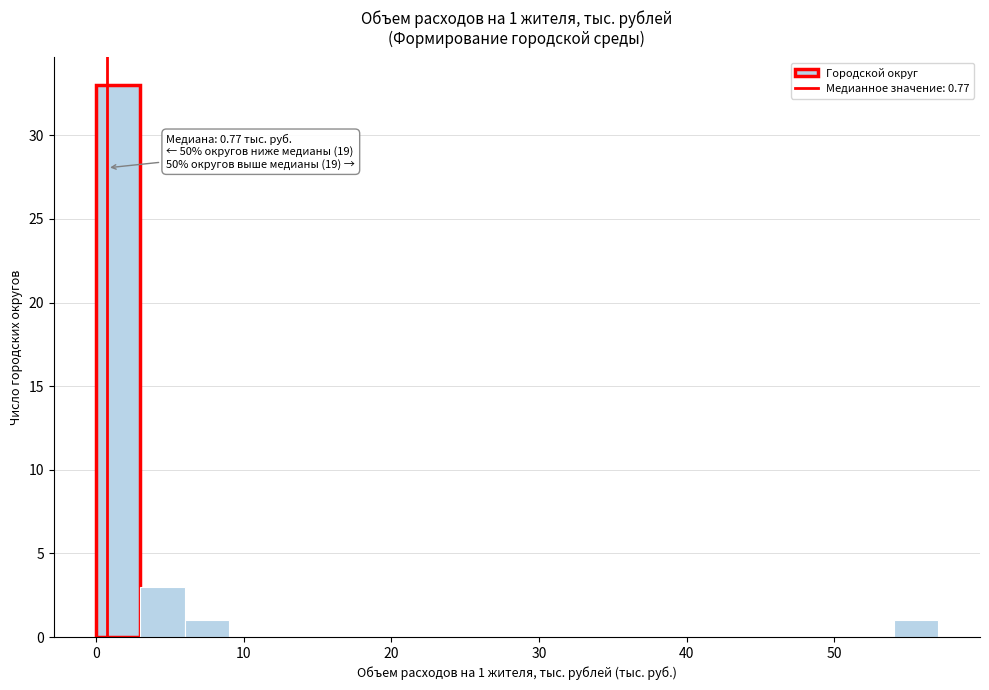

Around what value on the x-axis is the tallest bar? Give the approximate position of its centre, as read against the axis.

2